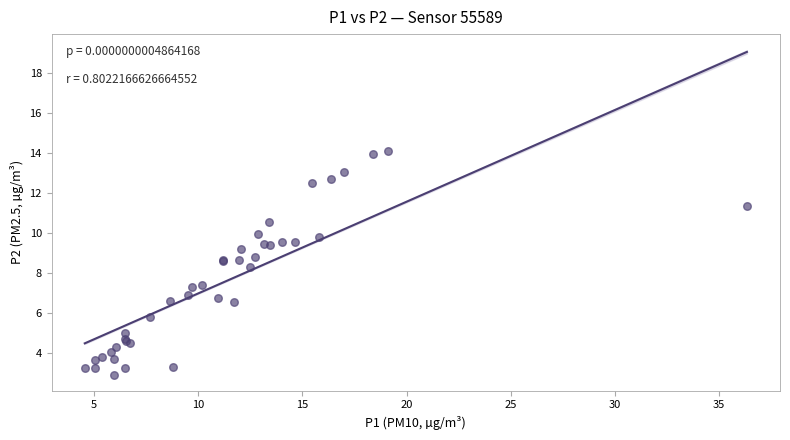

What Y value in the scatter plot is closest to 8?

8.3